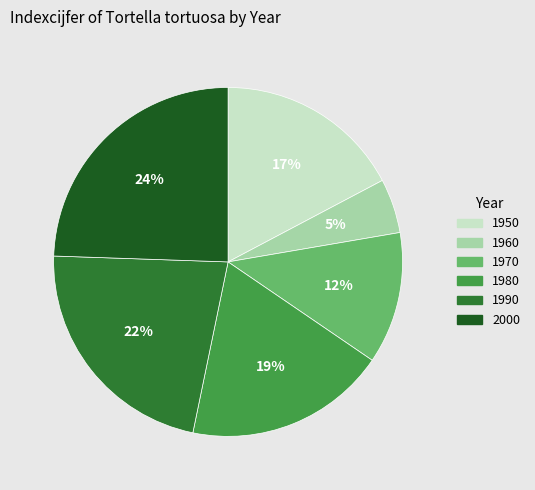

Which slice is the smallest?

1960